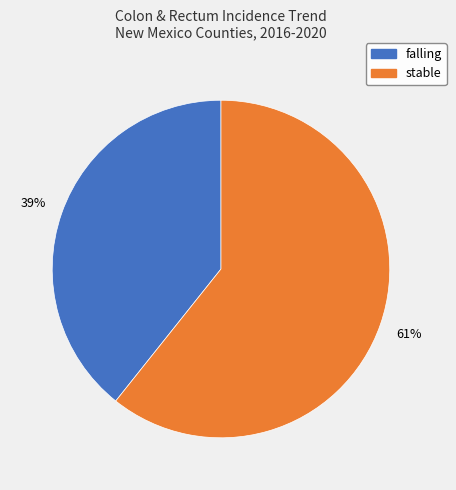

Which category has the smallest portion of the pie?

falling